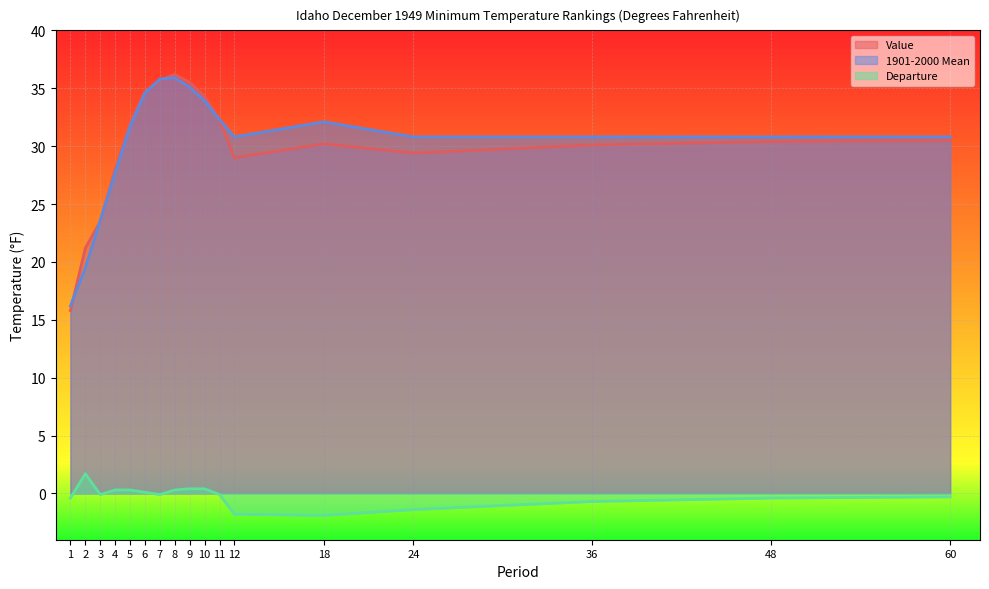

How many lines are shown in the chart?

3